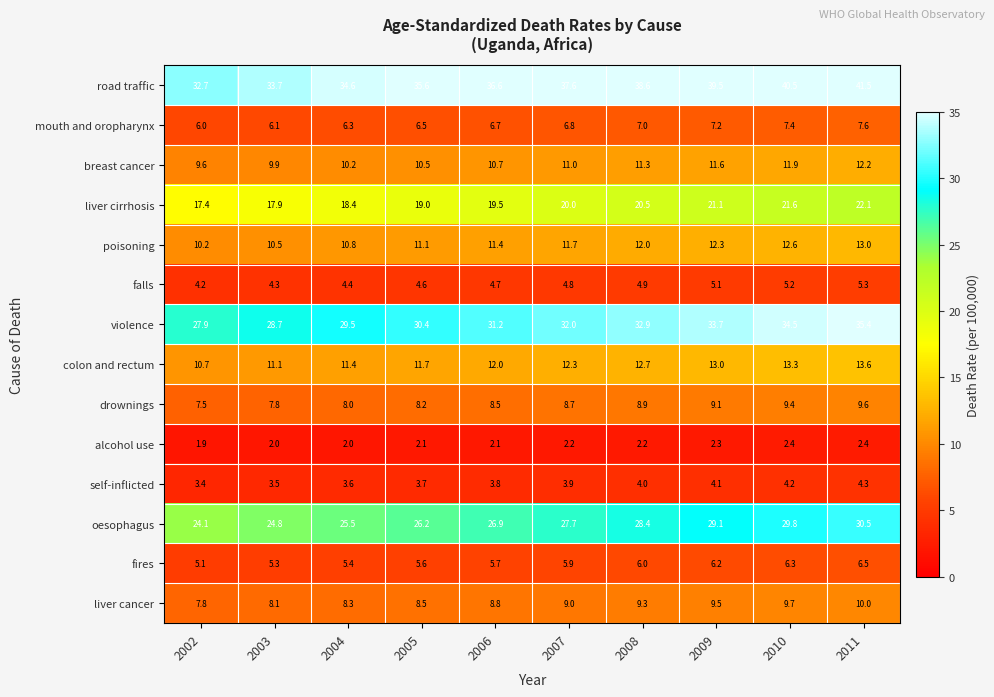

Which series has the largest total across all categories?

road traffic